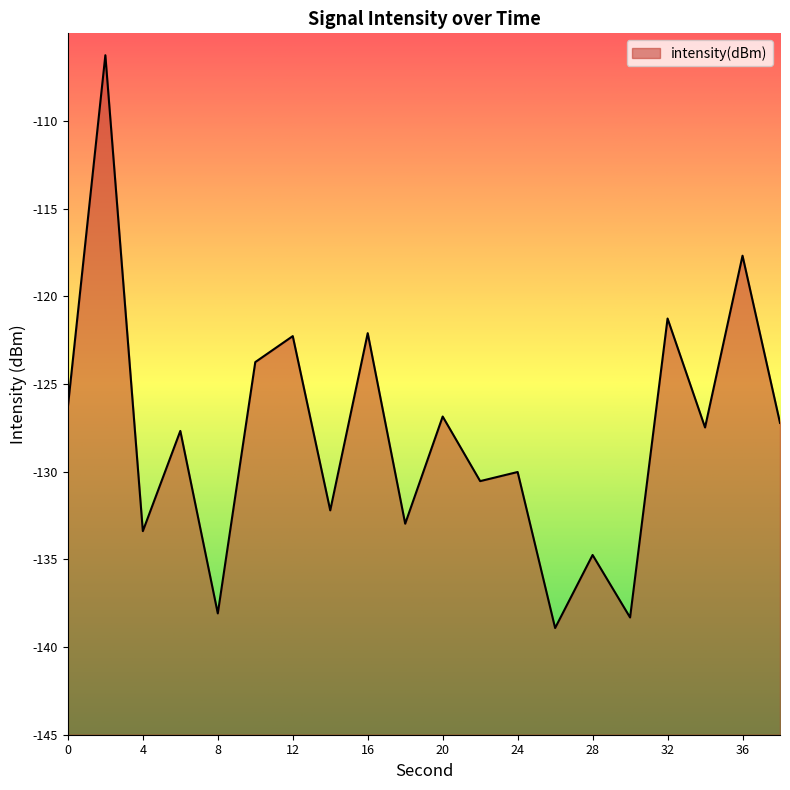

Which label corresponds to the largest value in the chart?

2